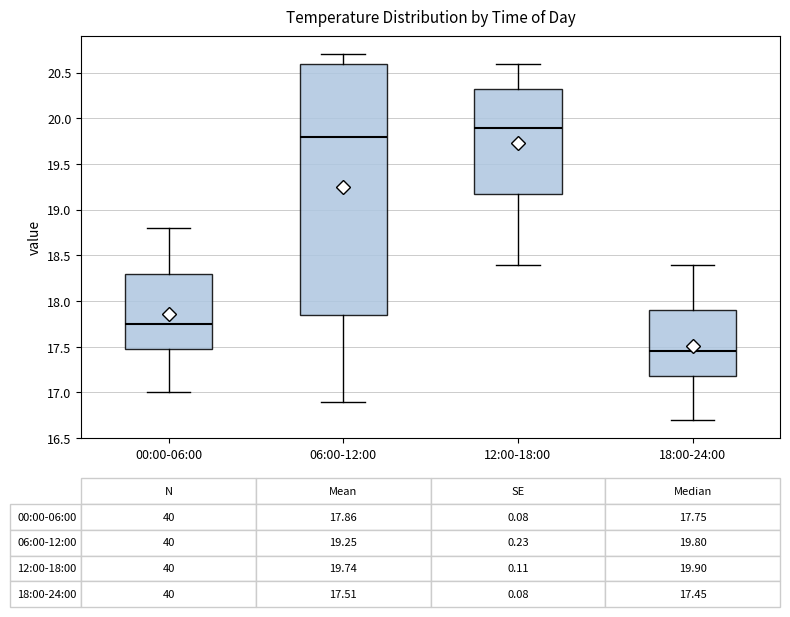

Comparing the boxes themselves (not the whiskers), which one is the tallest?

06:00-12:00